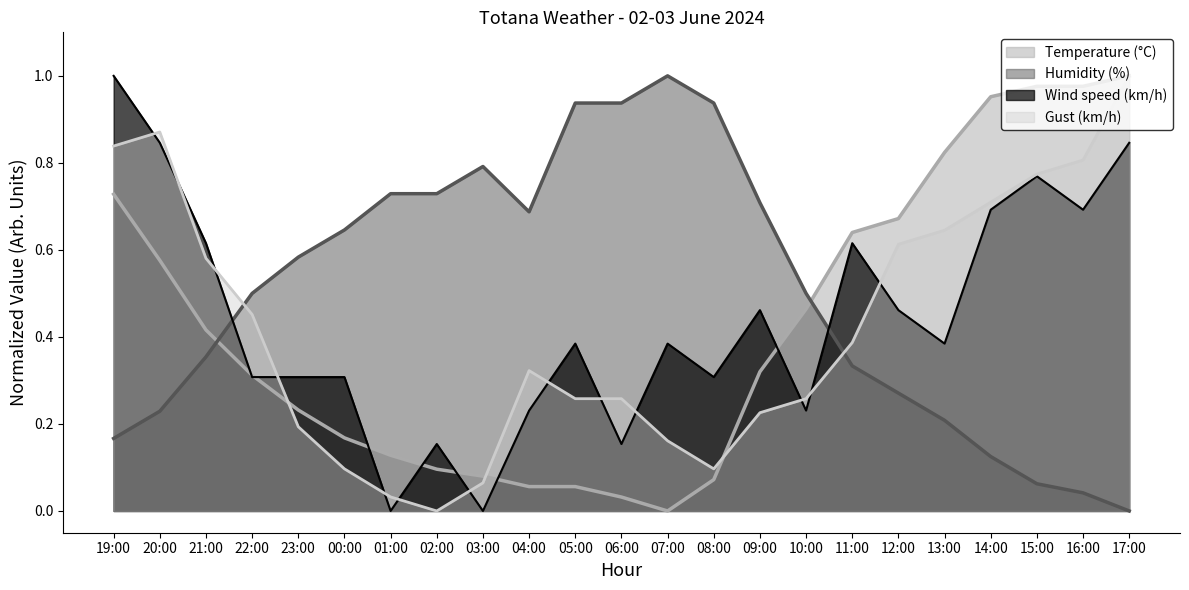

The Gust (km/h) series shows 0.2 at 07:00. True or false?

True